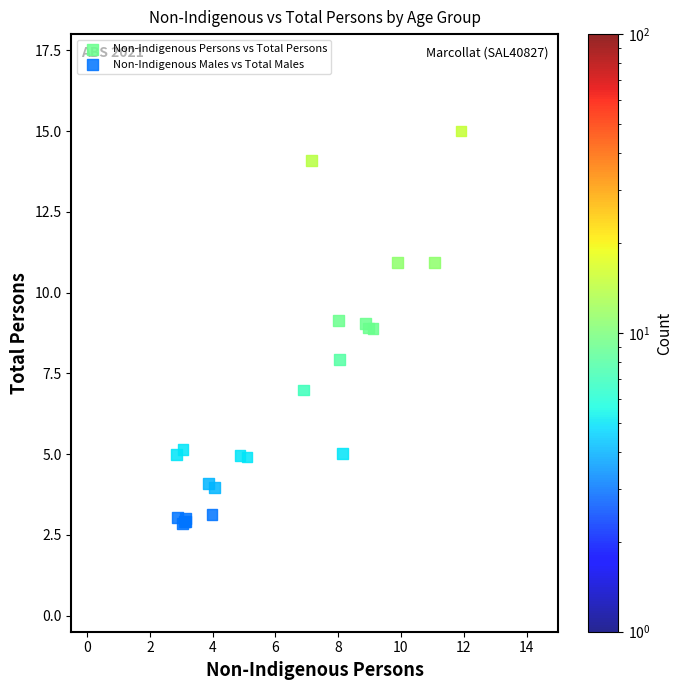

Which series has the largest Y range (max minus min)?

Non-Indigenous Persons vs Total Persons